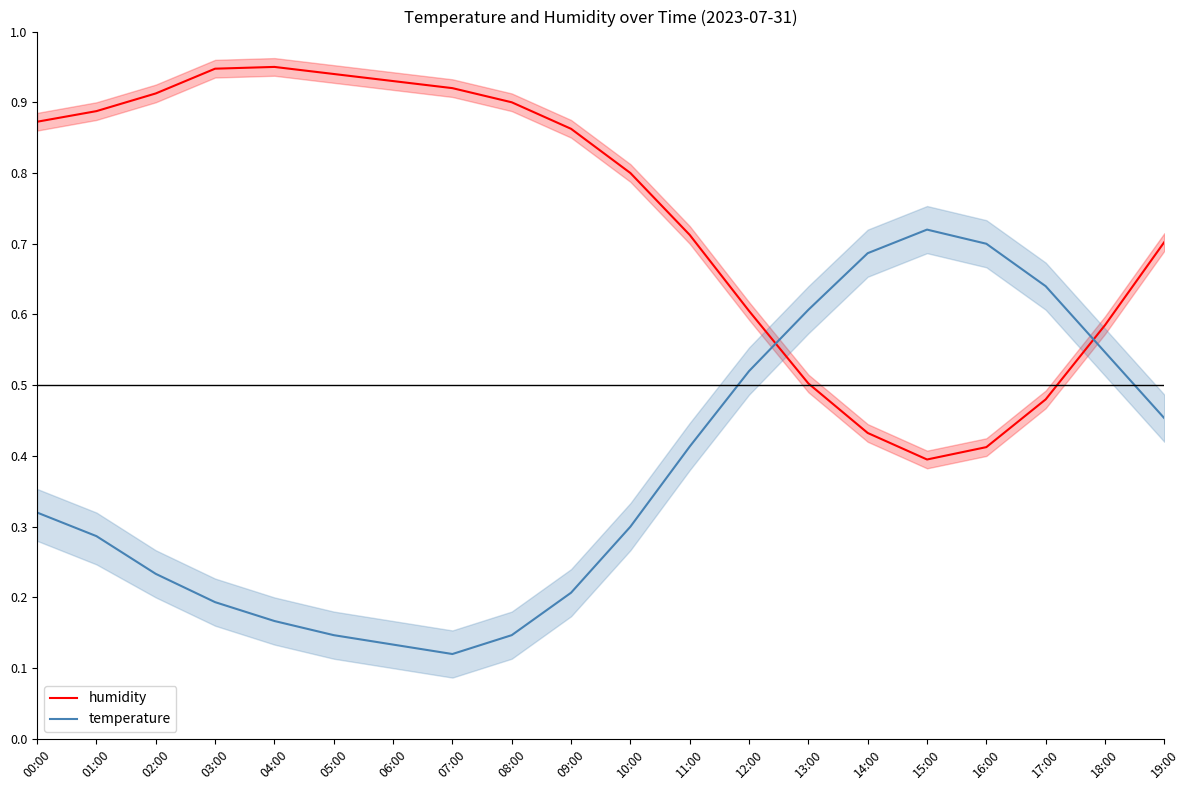

How many lines are shown in the chart?

2